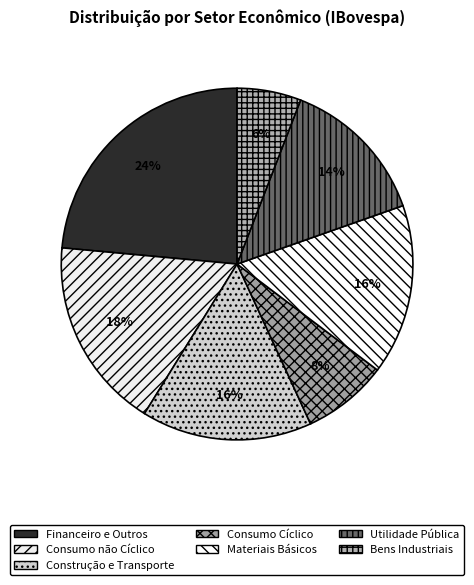

Count the number of slices in the pie.

7